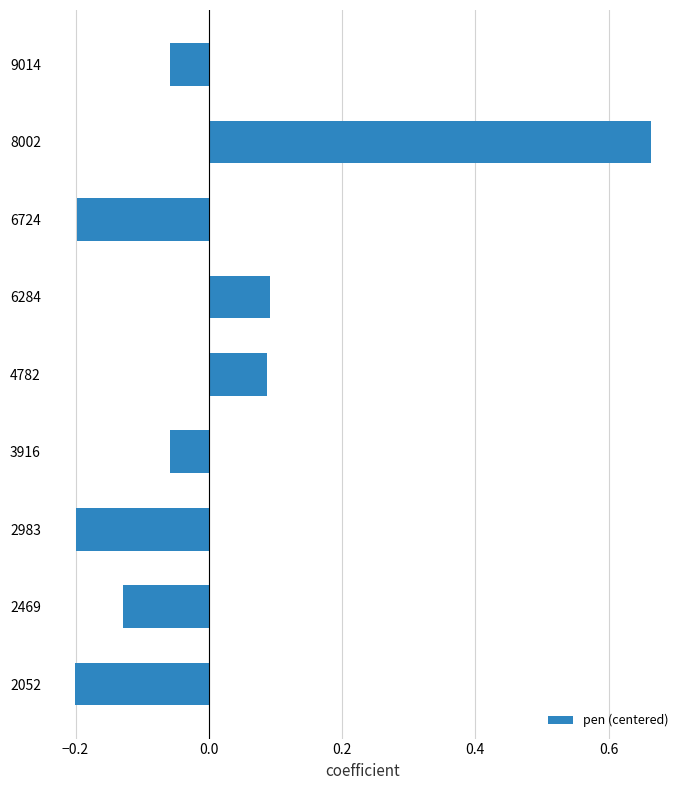

Which has a higher value, 4782 or 2052?

4782